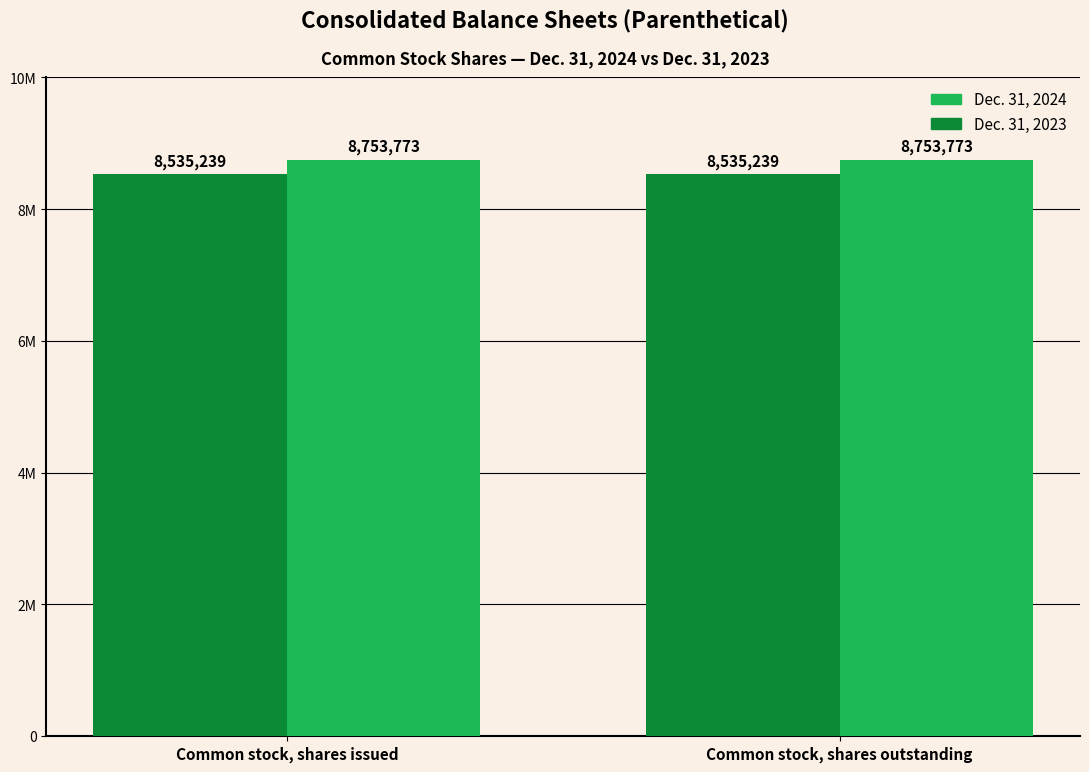

Are the bars grouped side by side (vs. stacked)?

Yes